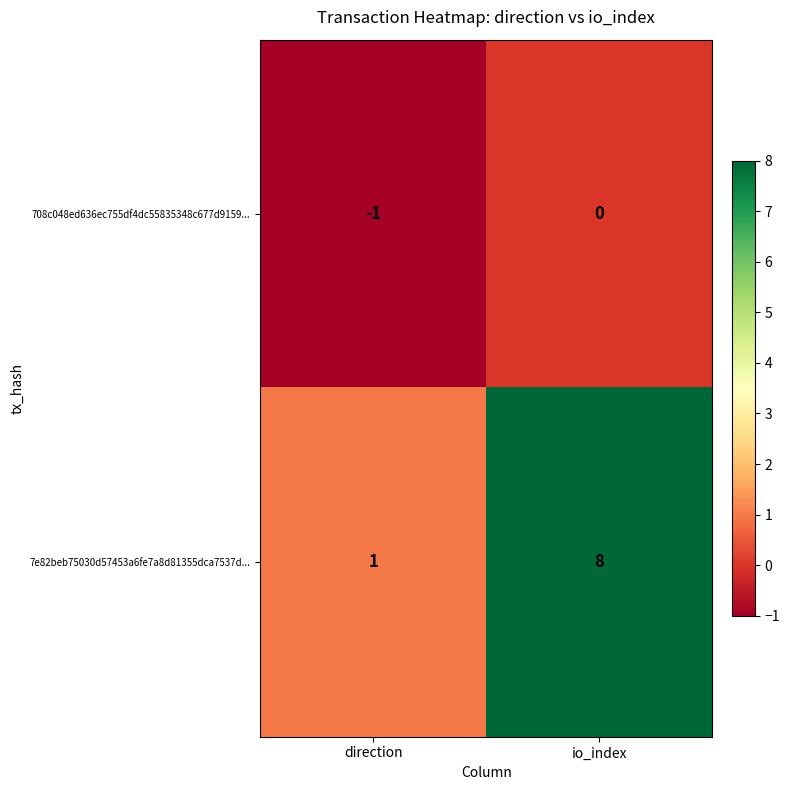

Reading left to right, extract all data points from this chart.

708c048ed636ec755df4dc55835348c677d9159...: -1	0
7e82beb75030d57453a6fe7a8d81355dca7537d...: 1	8